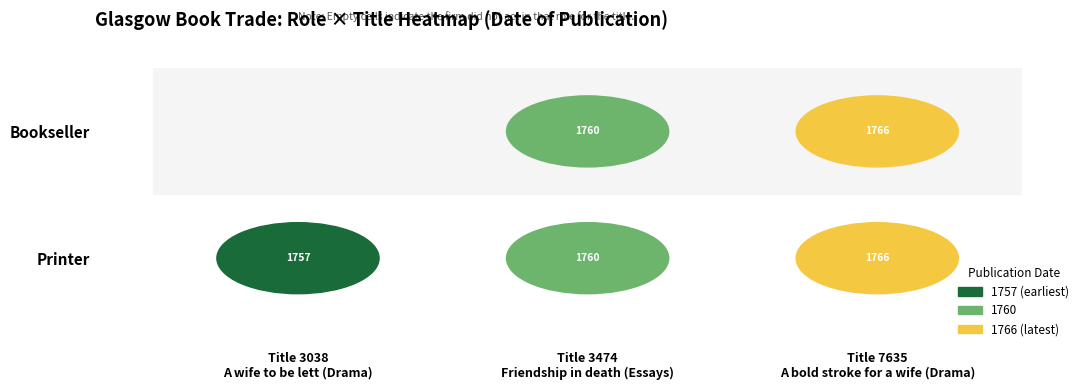

The Bookseller series shows 2957 at 3474. True or false?

False